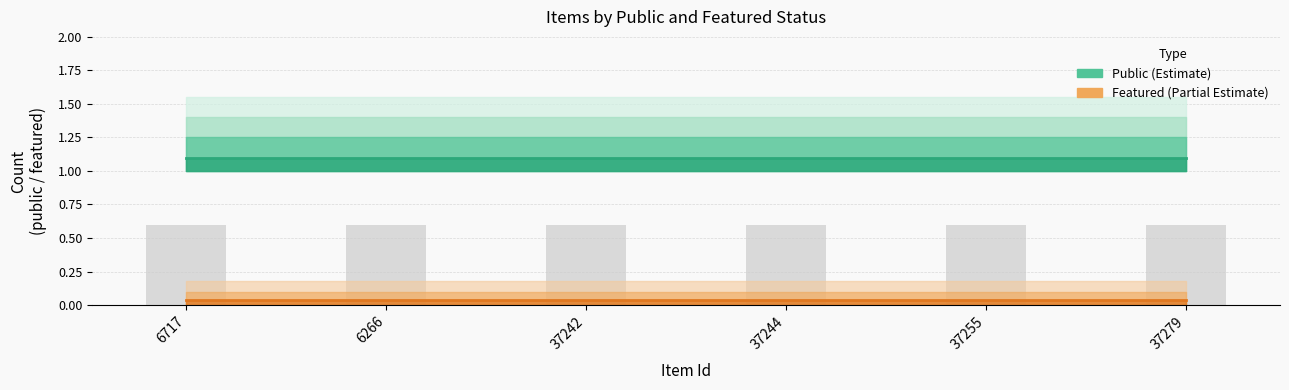

Between 37279 and 37244, which is larger?

37279